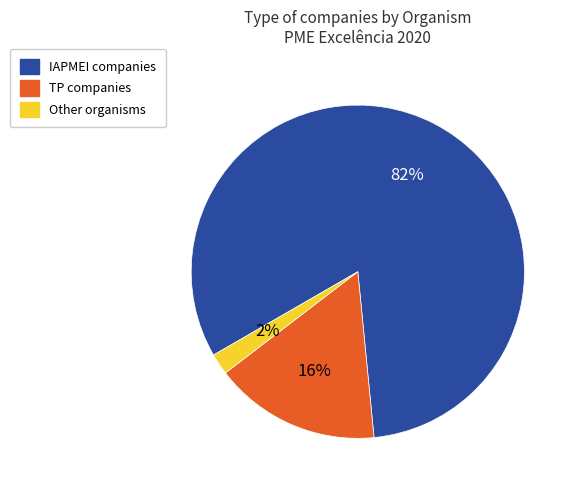

Does any single category account for the majority?

Yes